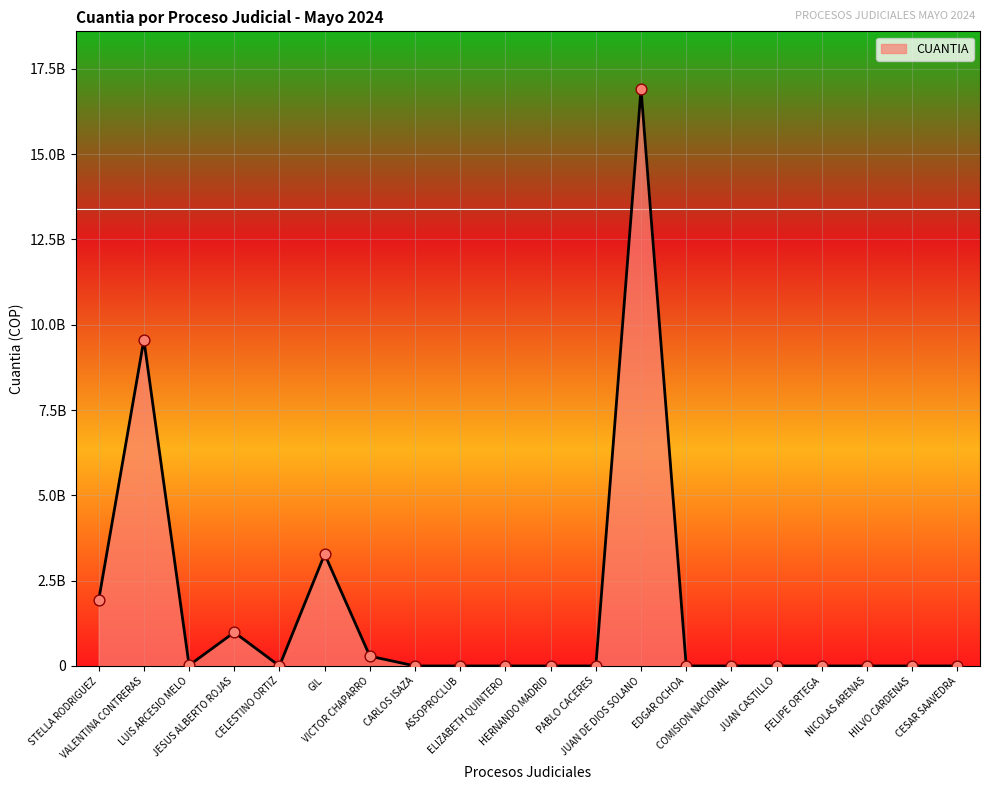

Which has a higher value, EDGAR OCHOA or CARLOS ISAZA?

EDGAR OCHOA